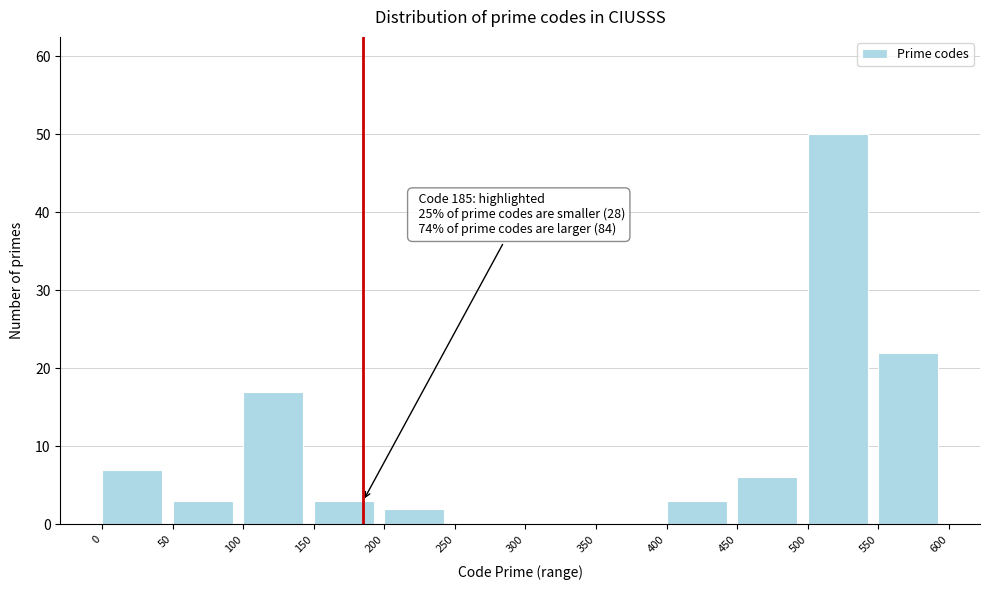

Over which range of the x-axis is the bar tallest?

500 to 550